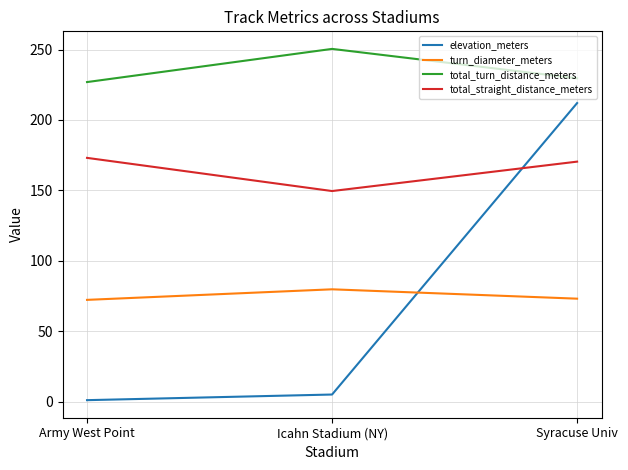

Is it true that total_turn_distance_meters equals 392.1 at Army West Point?

False